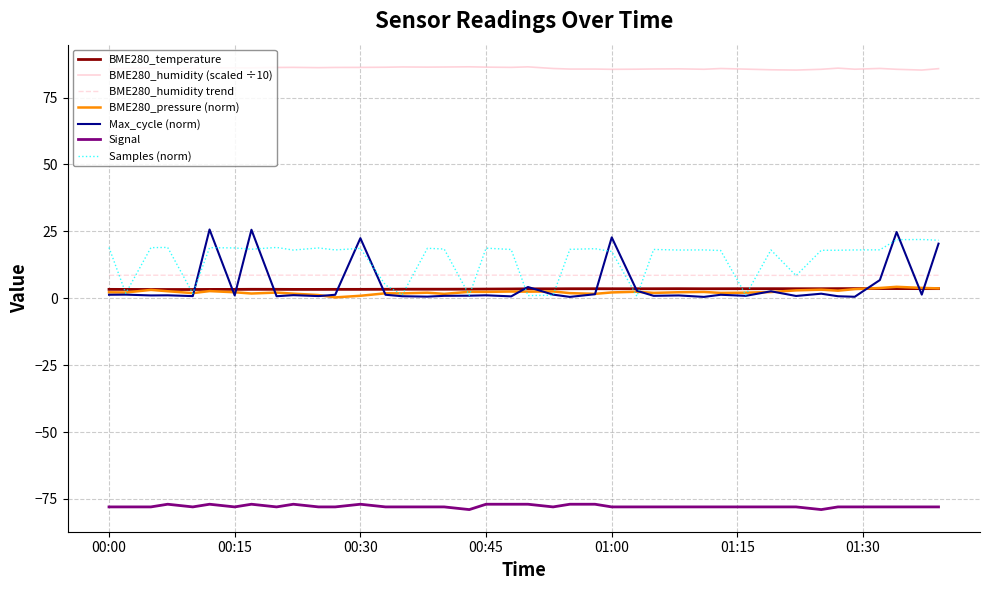

Which series has the largest total across all categories?

BME280_humidity (scaled ÷10)